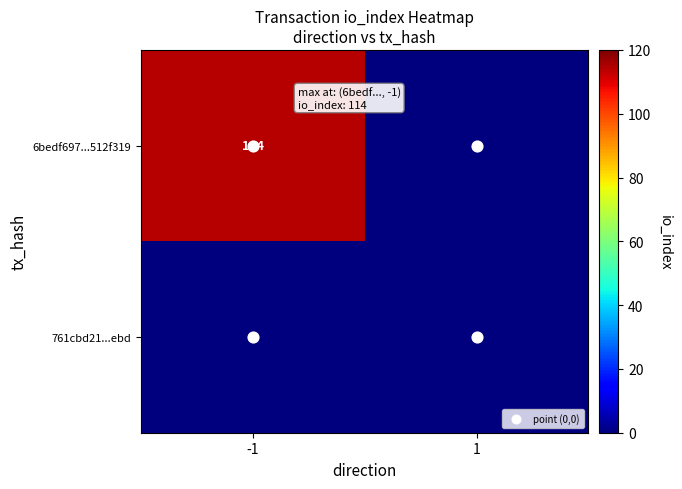

Is the value of 761cbd21...ebd at -1 greater than the value of 6bedf697...512f319 at -1?

No